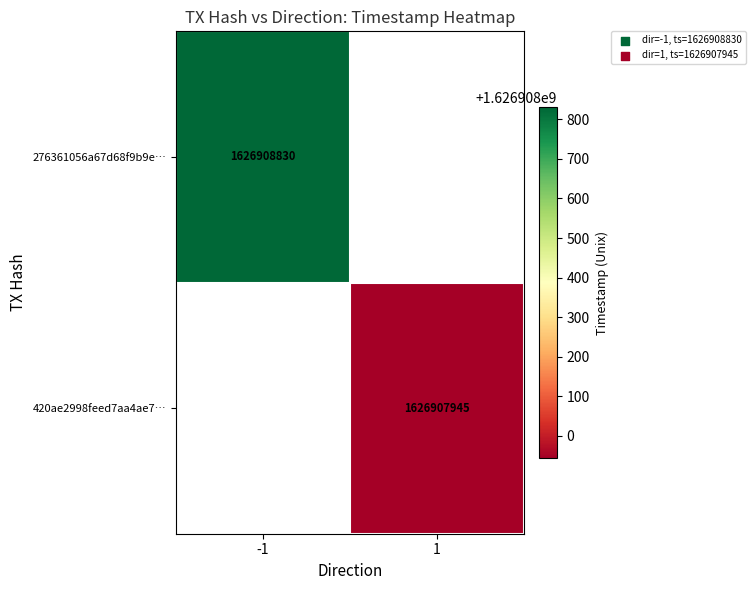

Which category has the lowest value across all series?

1